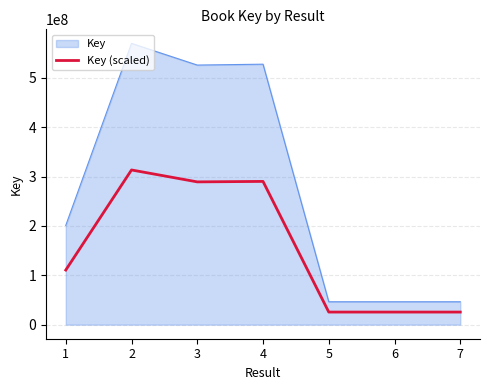

The value of Key at 1 is 49285942.2. True or false?

False